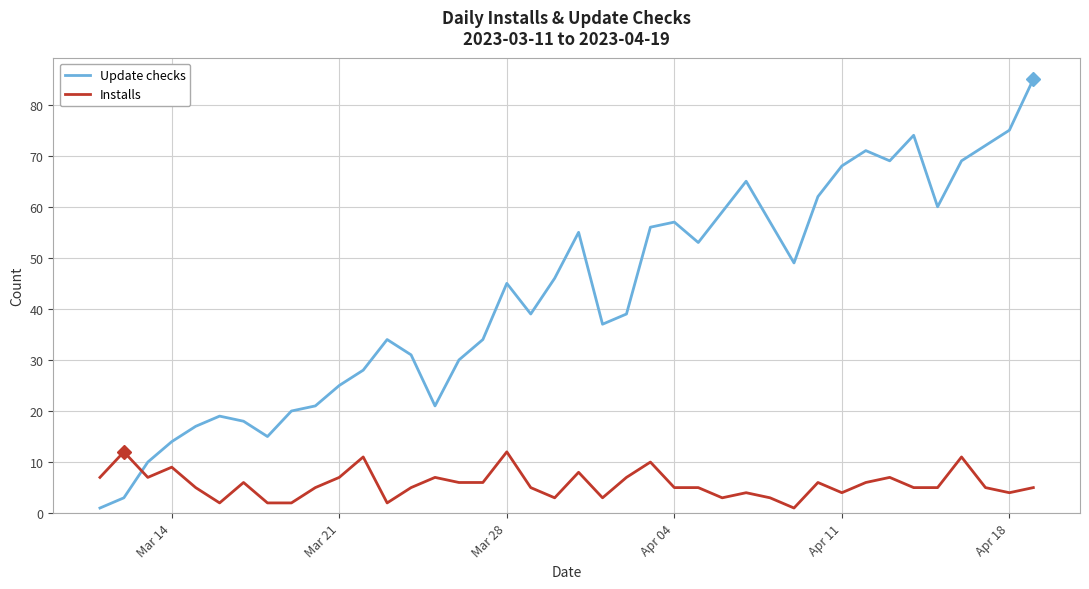

What is the difference between the maximum and minimum values in the Update checks series?

84